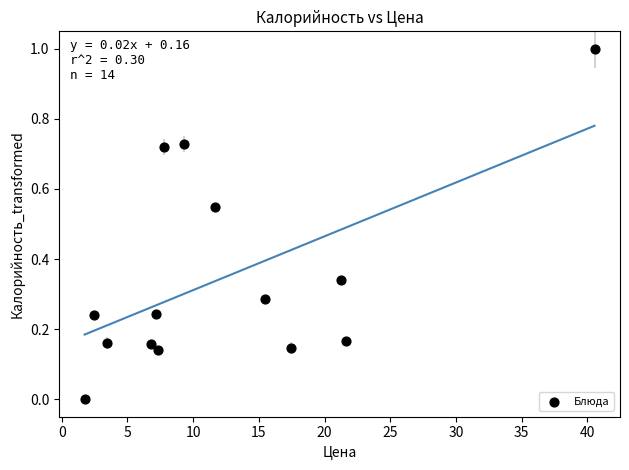

What is the range of X values (max minus min)?

38.8